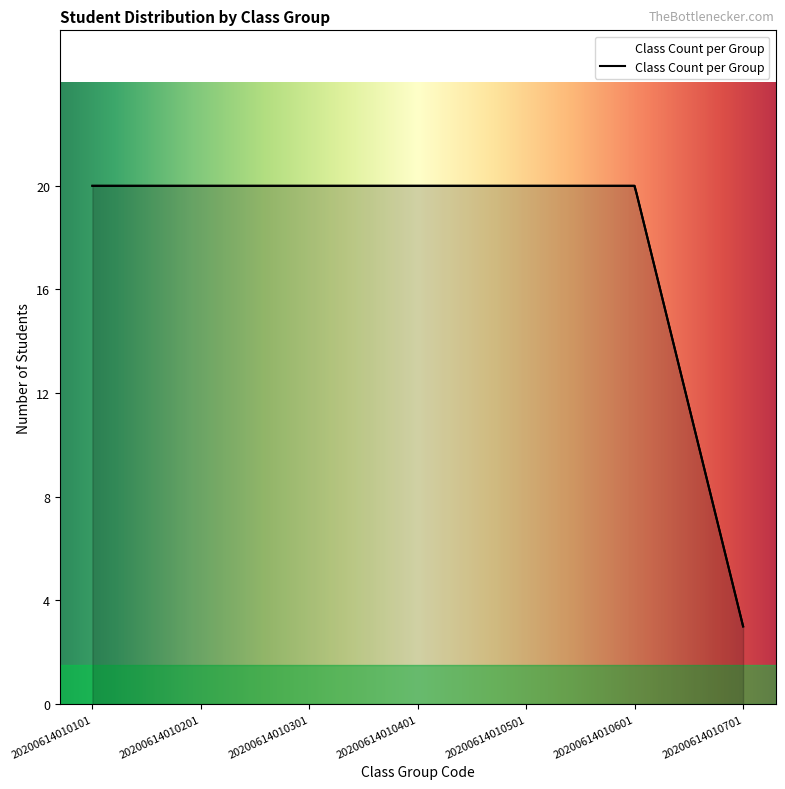

What is the smallest value displayed?

3